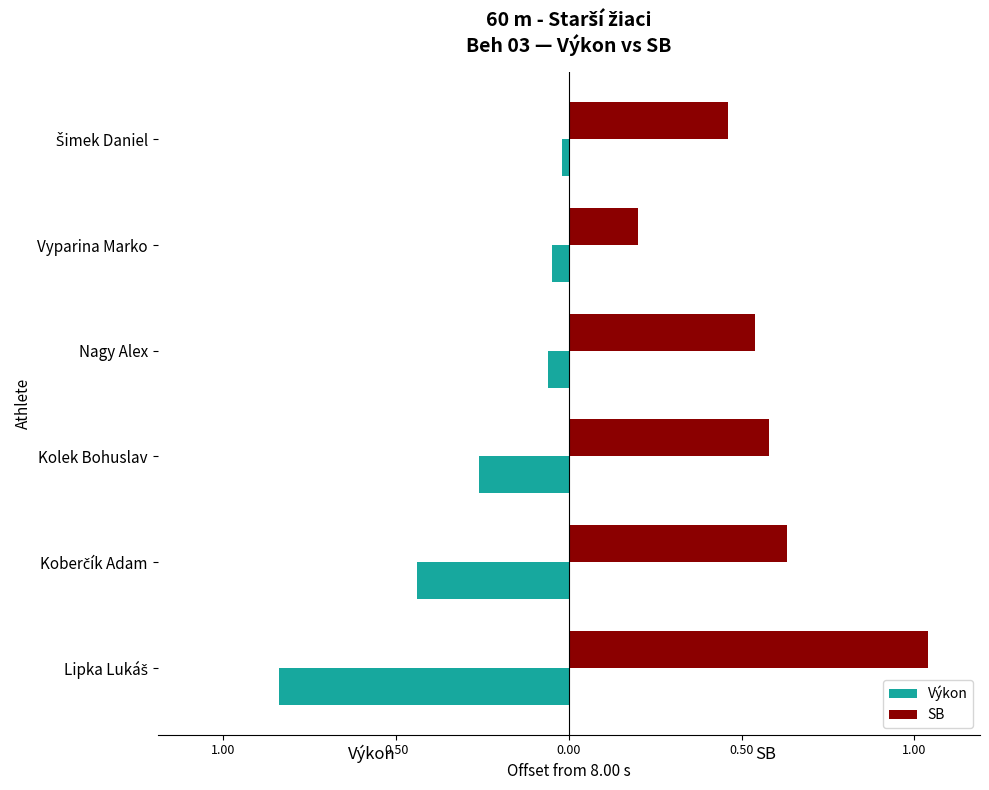

What are all the series names shown in the legend?

Výkon, SB